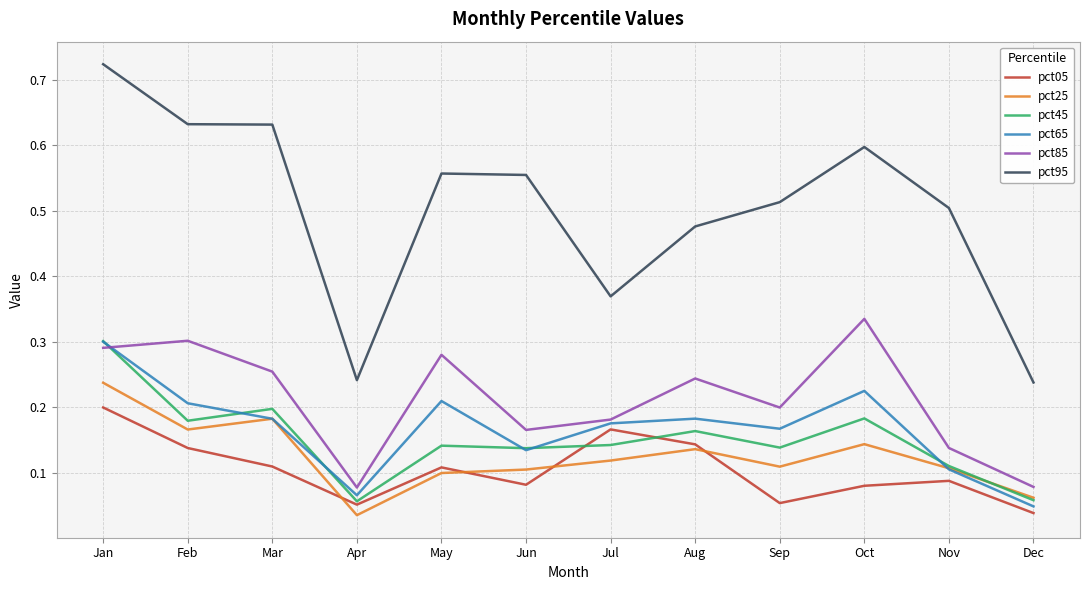

True or false: pct95 and pct45 intersect in this chart.

False